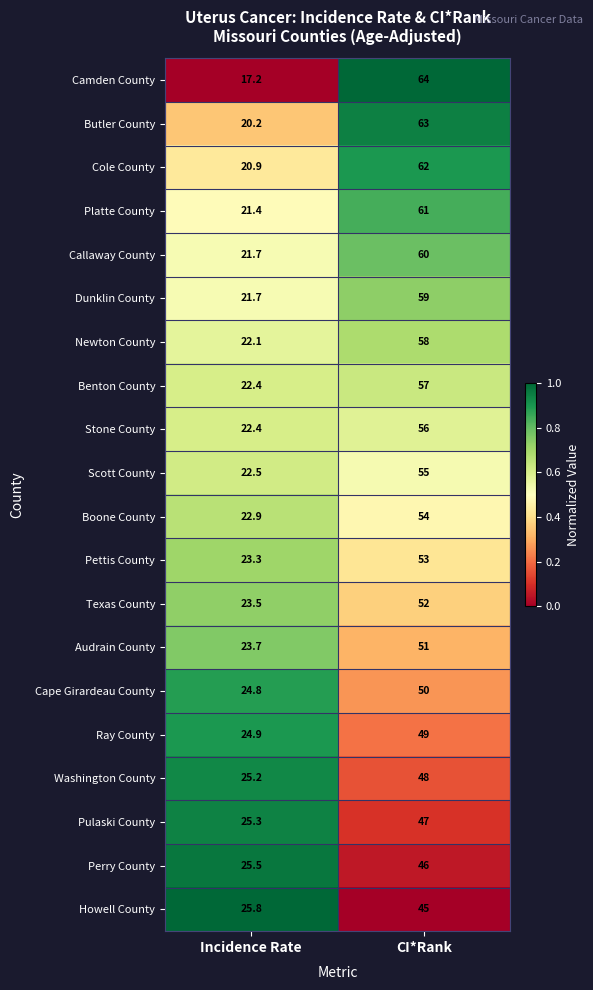

What is the total value across all series at CI*Rank?

1090.0